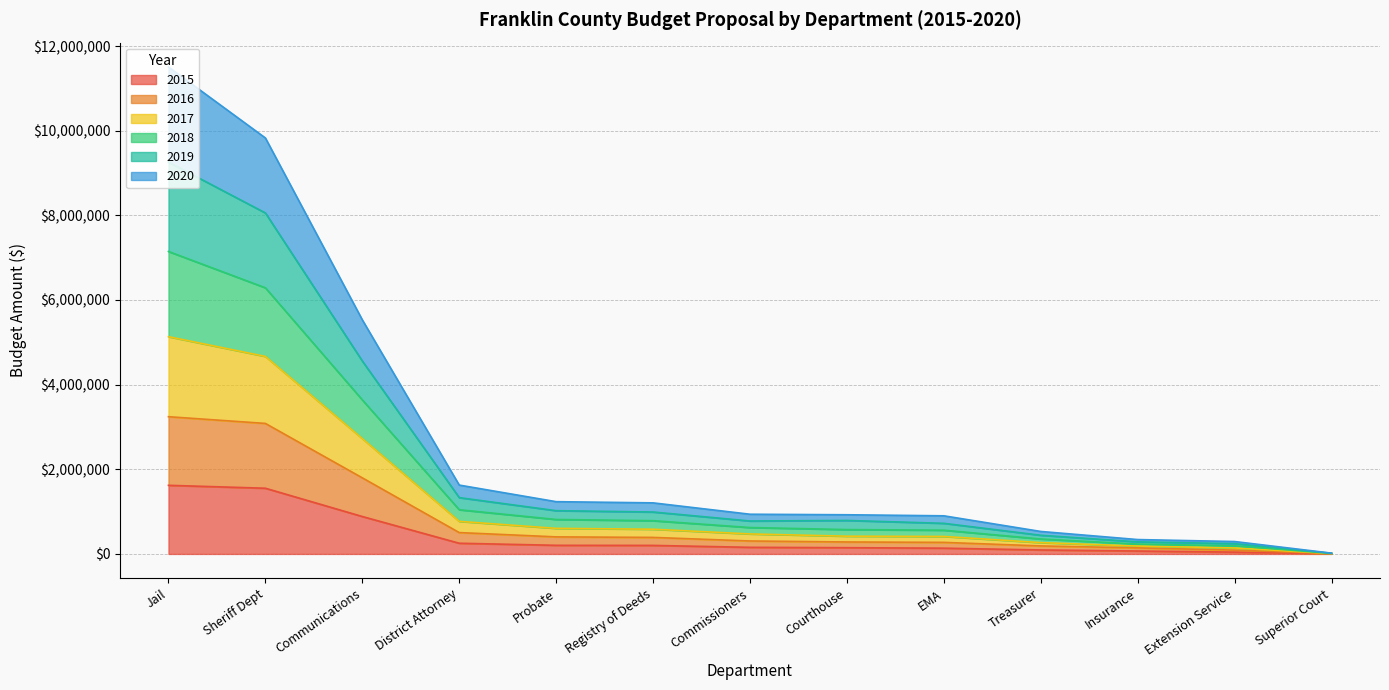

What is the label of the 12th point from the left?

Extension Service